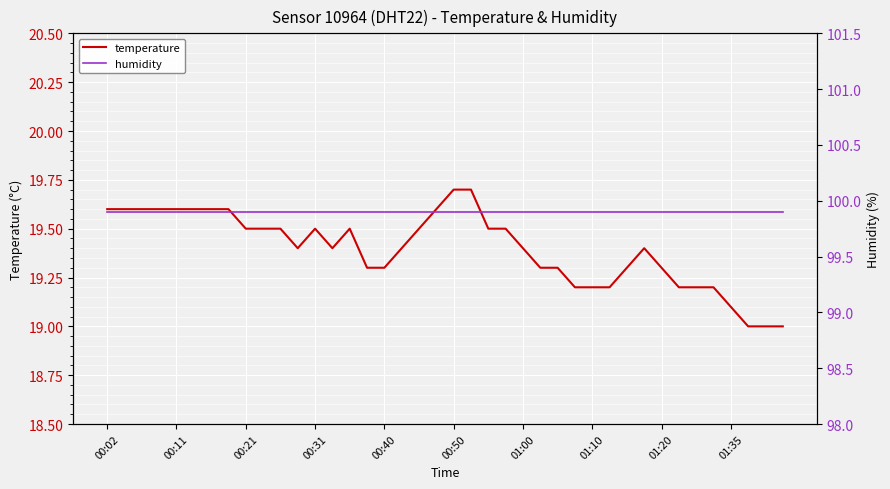

What is the highest value of the temperature series?

19.7